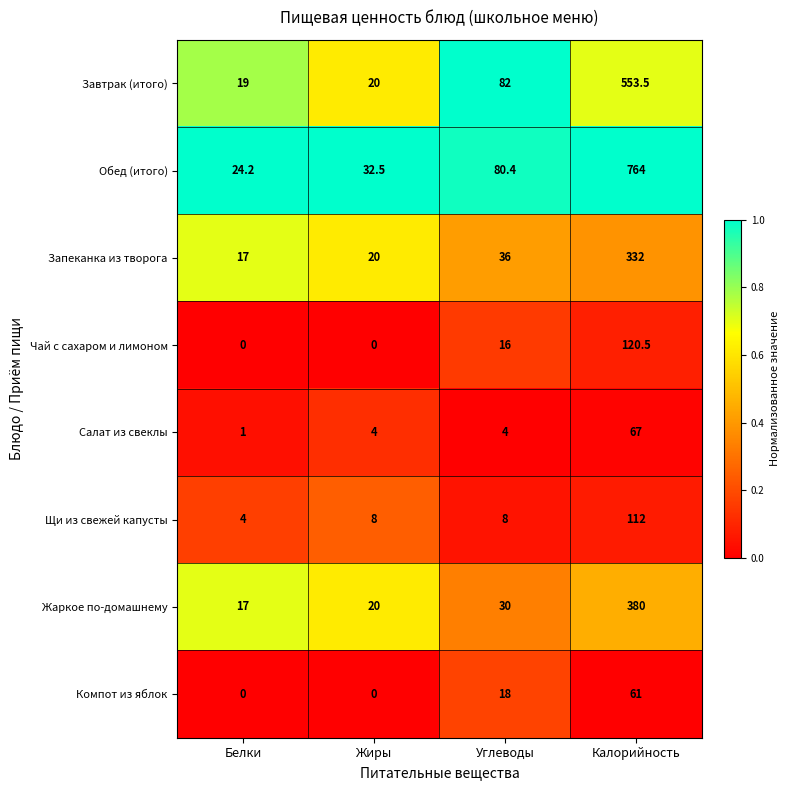

Which series has the largest range (max minus min)?

Обед (итого)